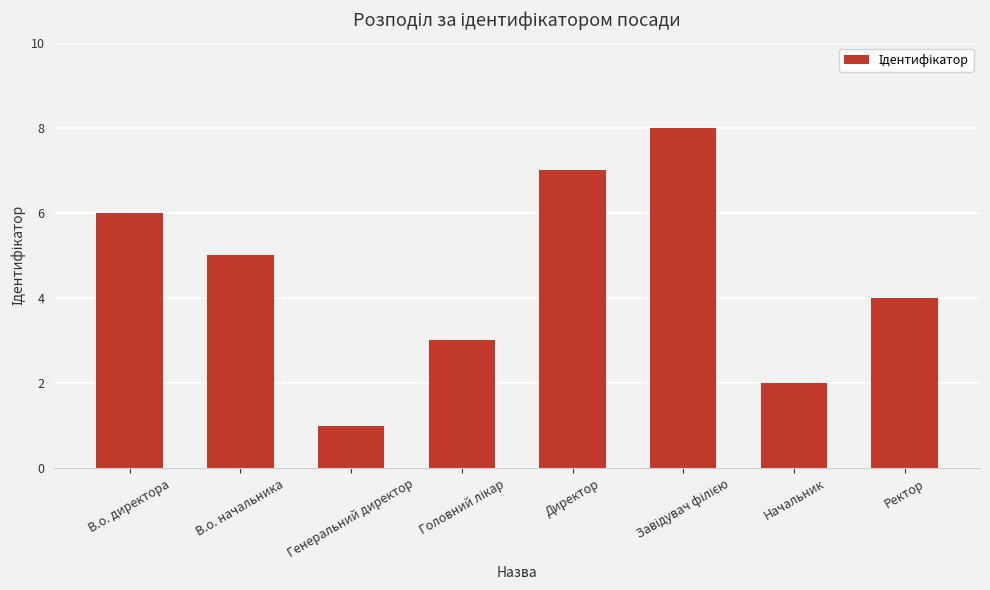

At which label is the value closest to 4?

Ректор